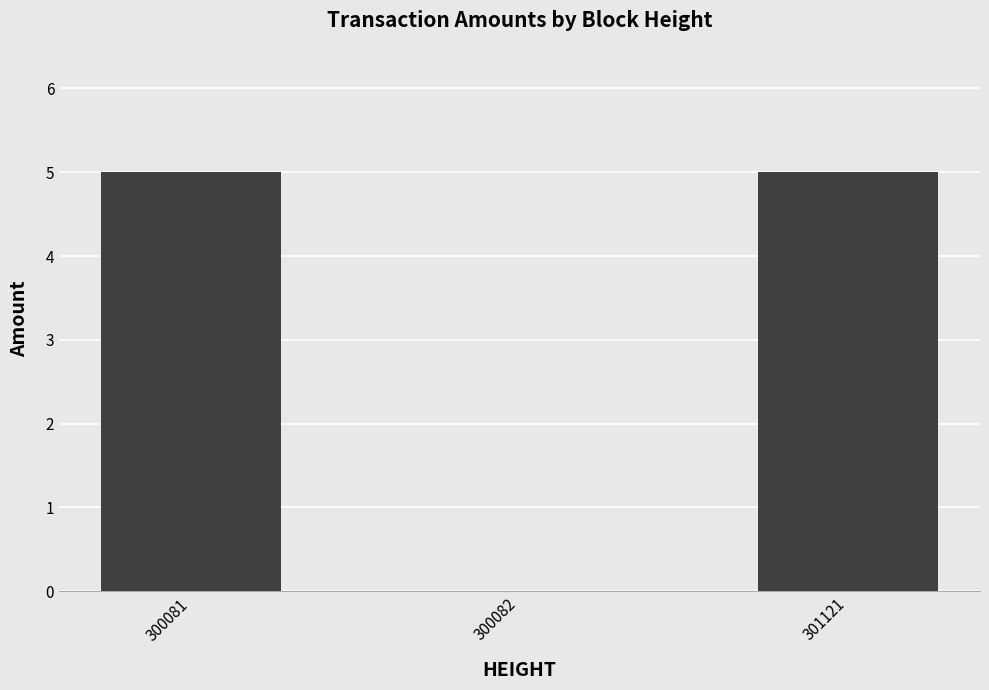

What is the sum of the values at 300082 and 300081?

5